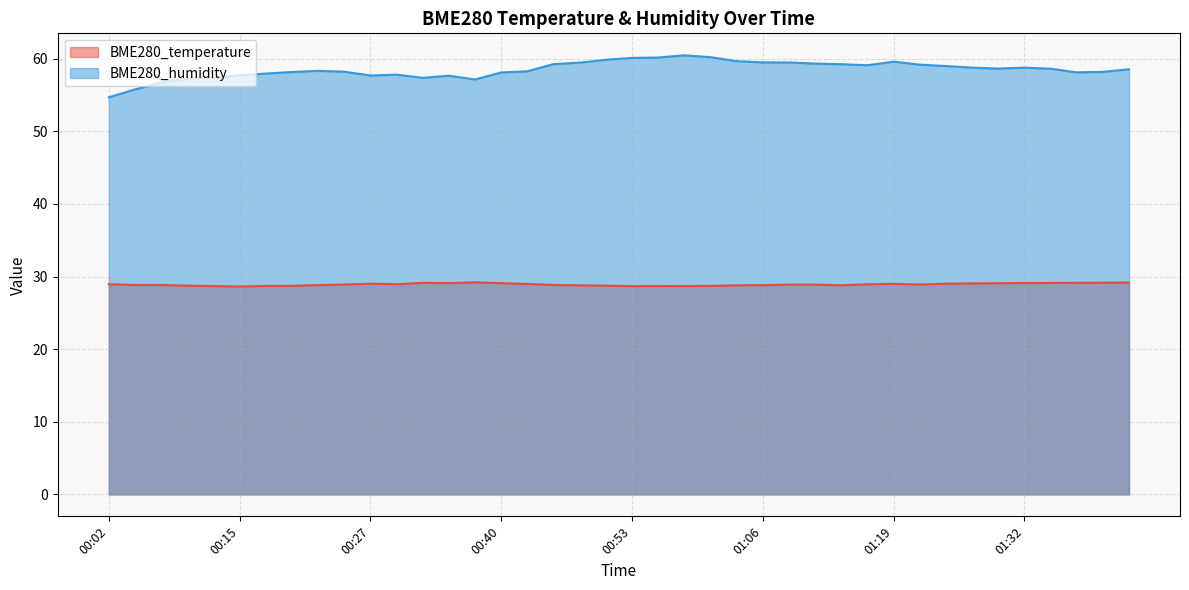

What is the difference between the maximum and second lowest values in the BME280_temperature series?

0.5